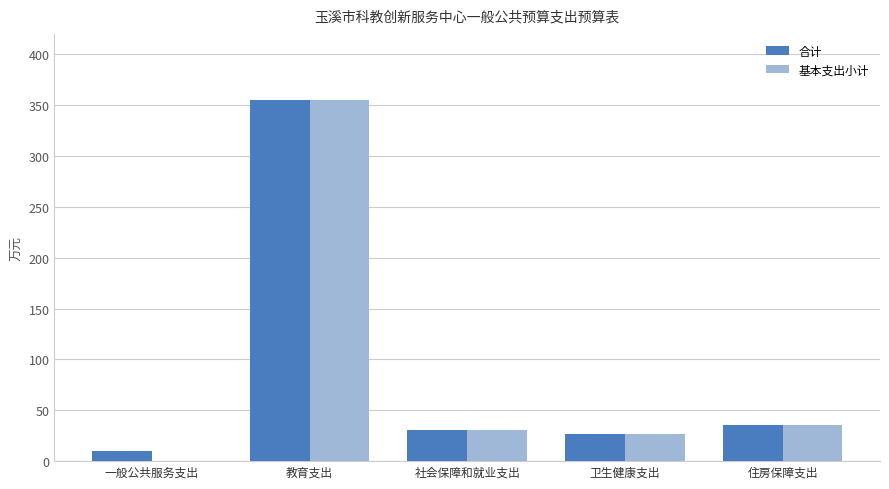

Reading left to right, extract all data points from this chart.

合计: 一般公共服务支出=10.0	教育支出=354.6	社会保障和就业支出=30.2	卫生健康支出=26.6	住房保障支出=35.8
基本支出小计: 一般公共服务支出=0.0	教育支出=354.6	社会保障和就业支出=30.2	卫生健康支出=26.6	住房保障支出=35.8